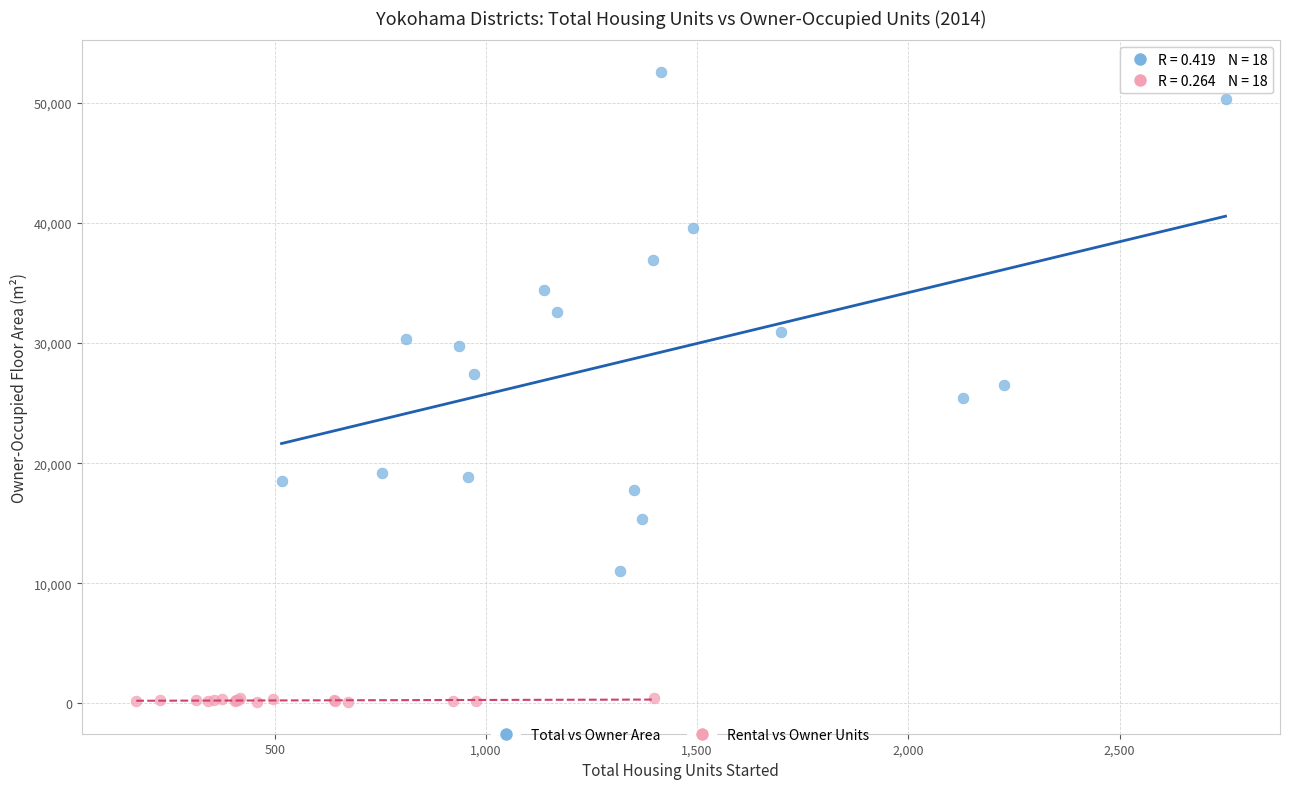

Which series has the widest spread of Y values?

Total vs Owner Area